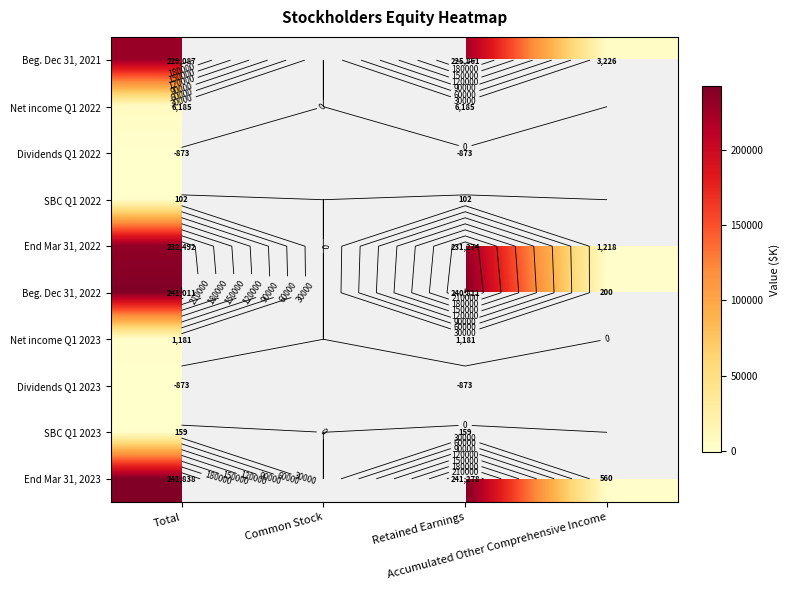

How many data points does each series have?

4